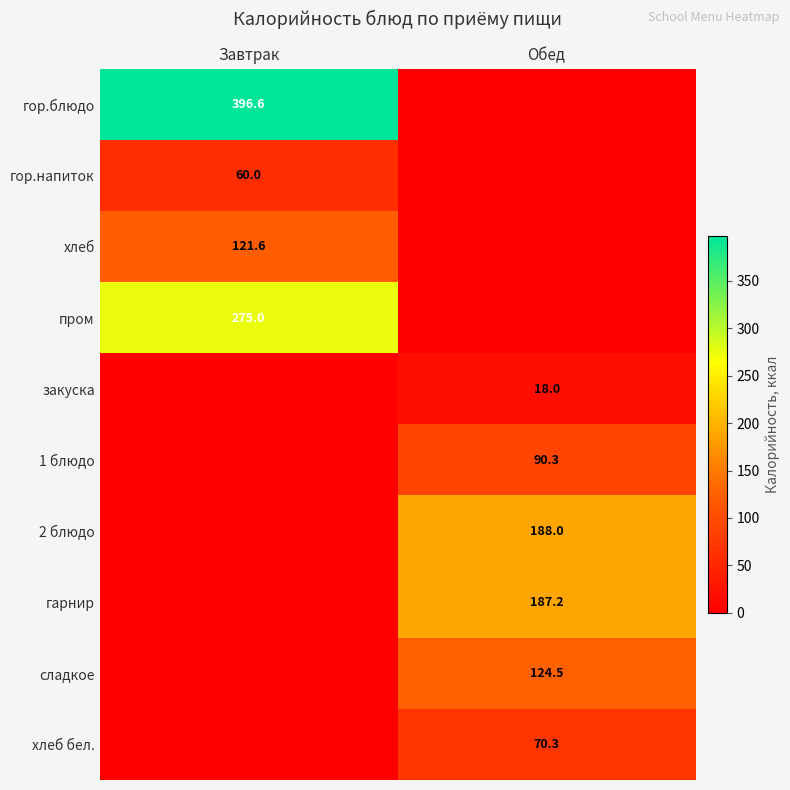

What is the greatest value displayed?

396.6